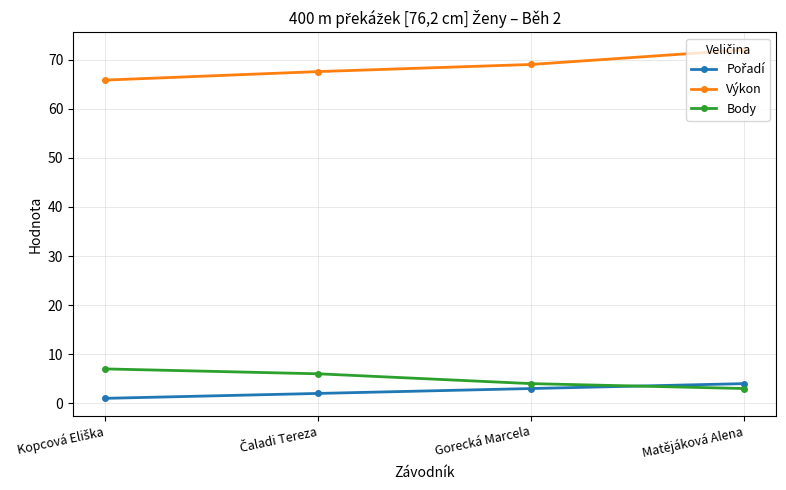

True or false: Body and Výkon cross at least once.

False